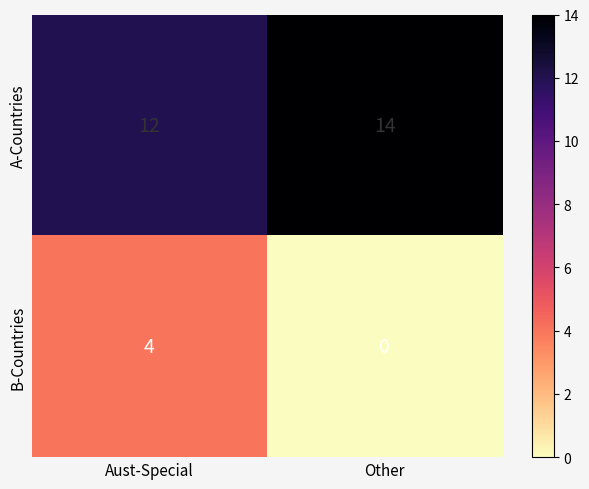

What is the difference between the highest and lowest values at Aust-Special?

8